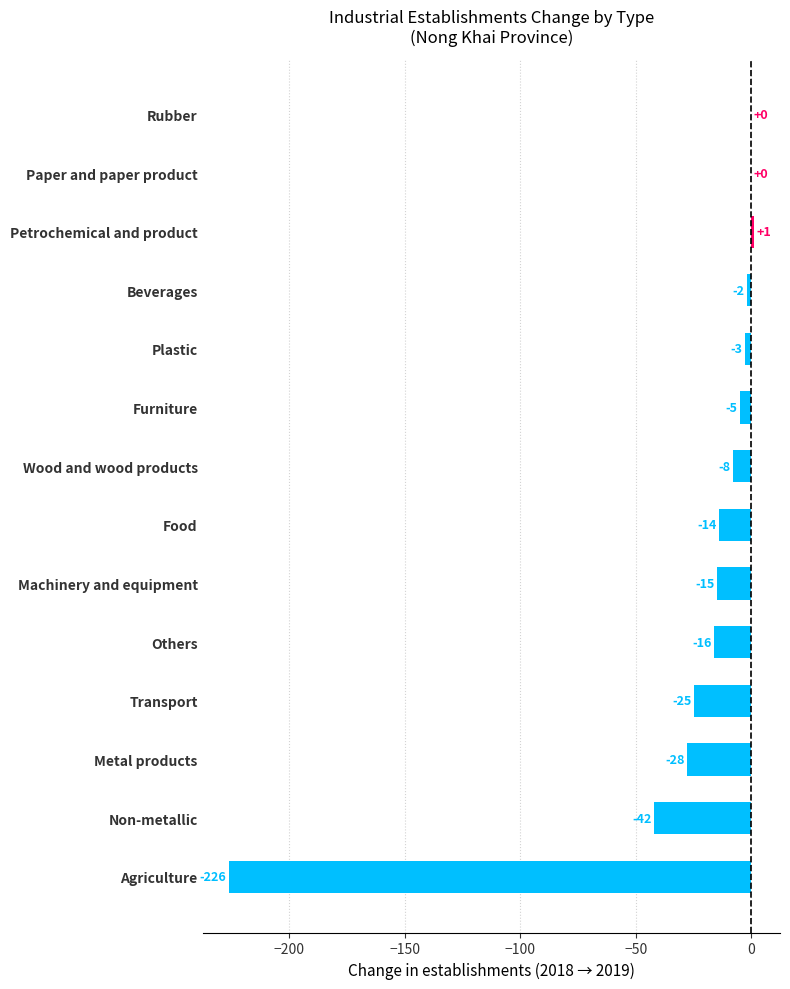

What is the sum of all values?

-383